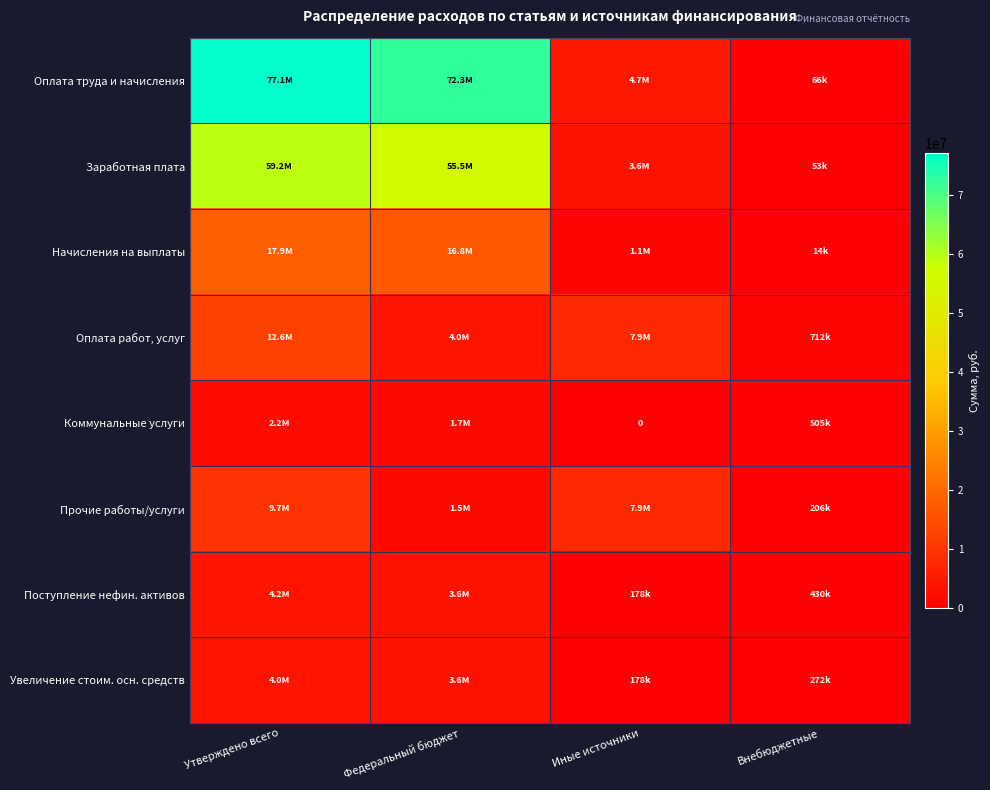

How many data points in Поступление нефин. активов are less than 3581008?

2